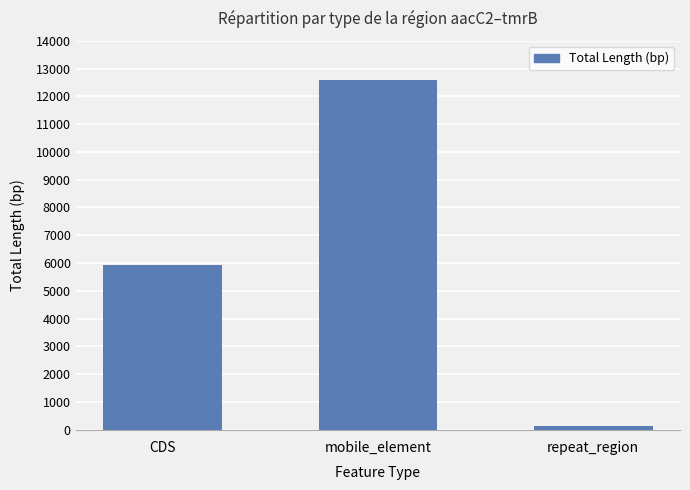

How many values are below 5919?

1